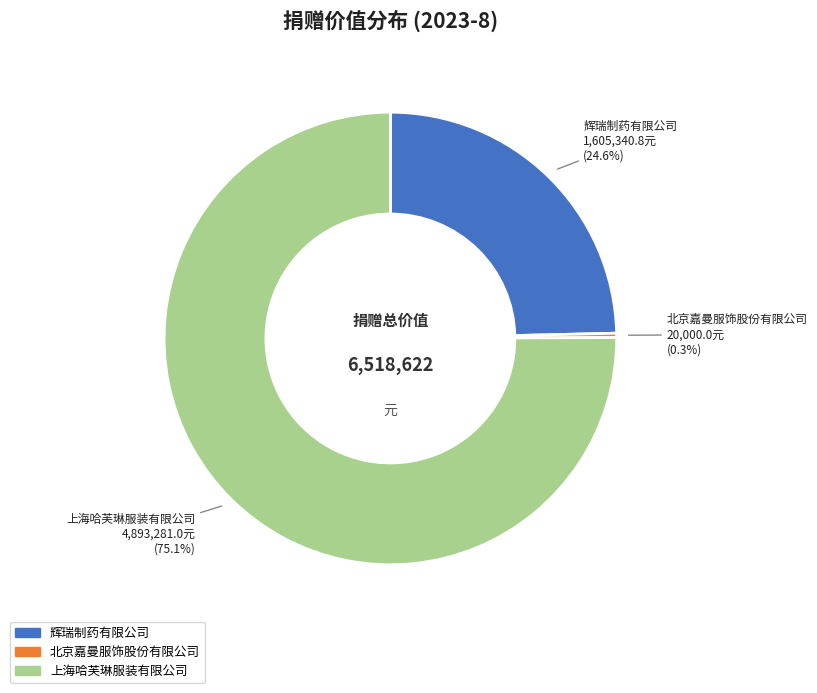

Which has a higher value, 上海哈芙琳服装有限公司 or 辉瑞制药有限公司?

上海哈芙琳服装有限公司